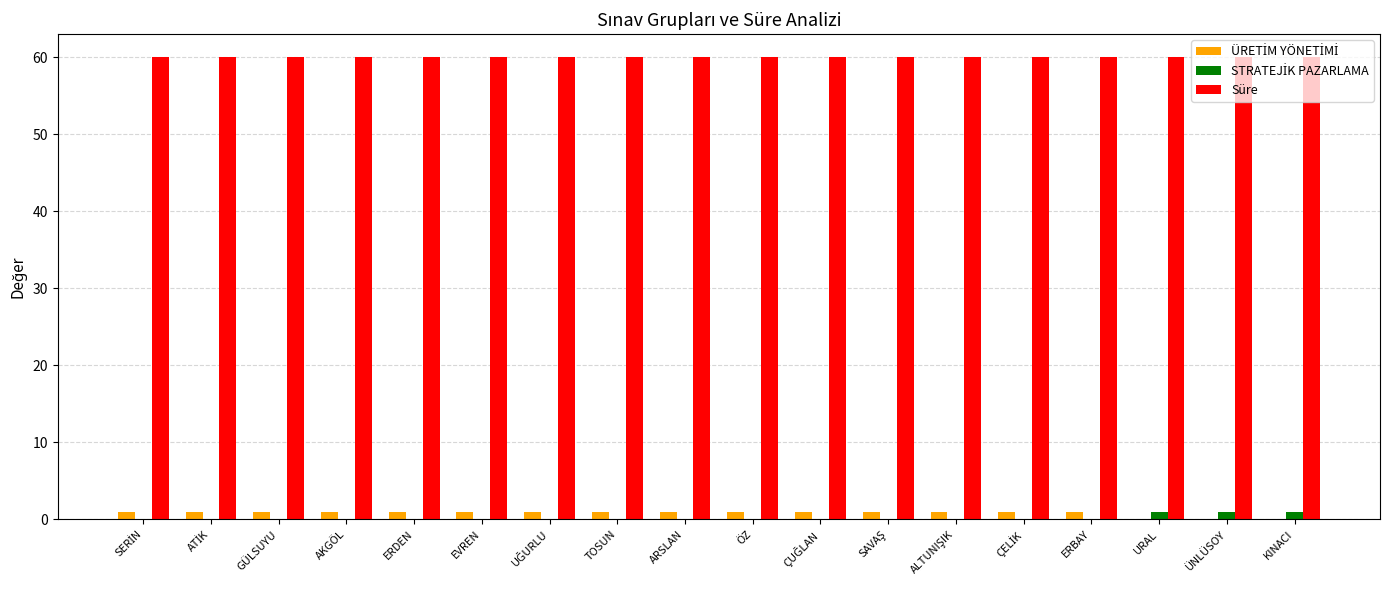

What is the maximum value for Süre?

60